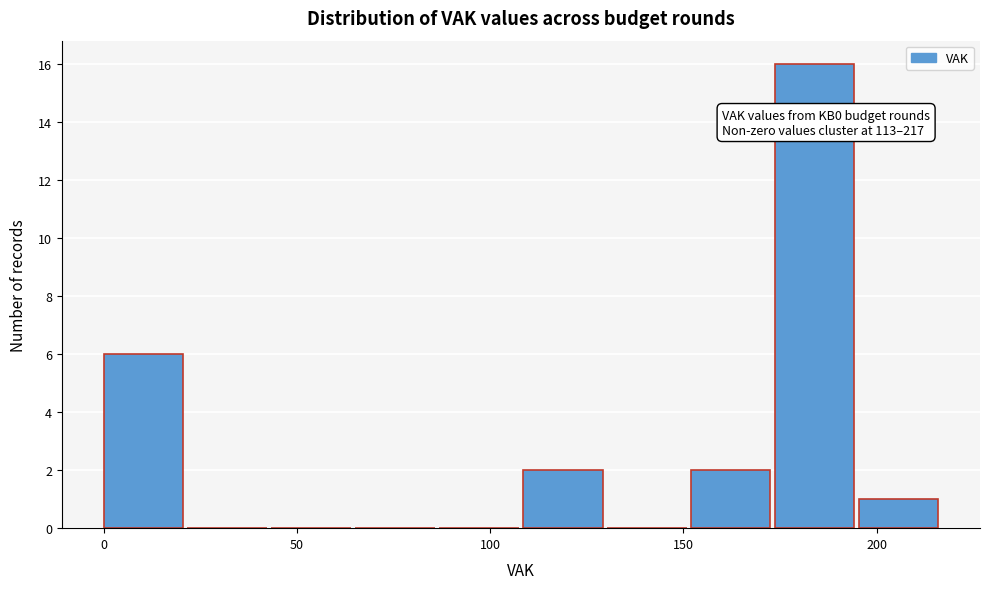

Over which range of the x-axis is the bar tallest?

175 to 195